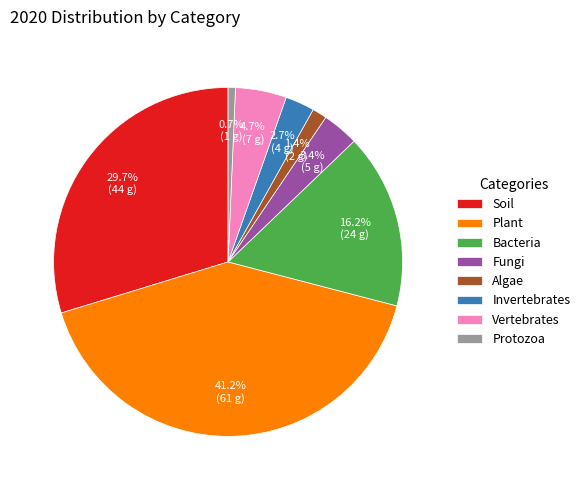

Combined, do Bacteria and Algae account for over 50%?

No